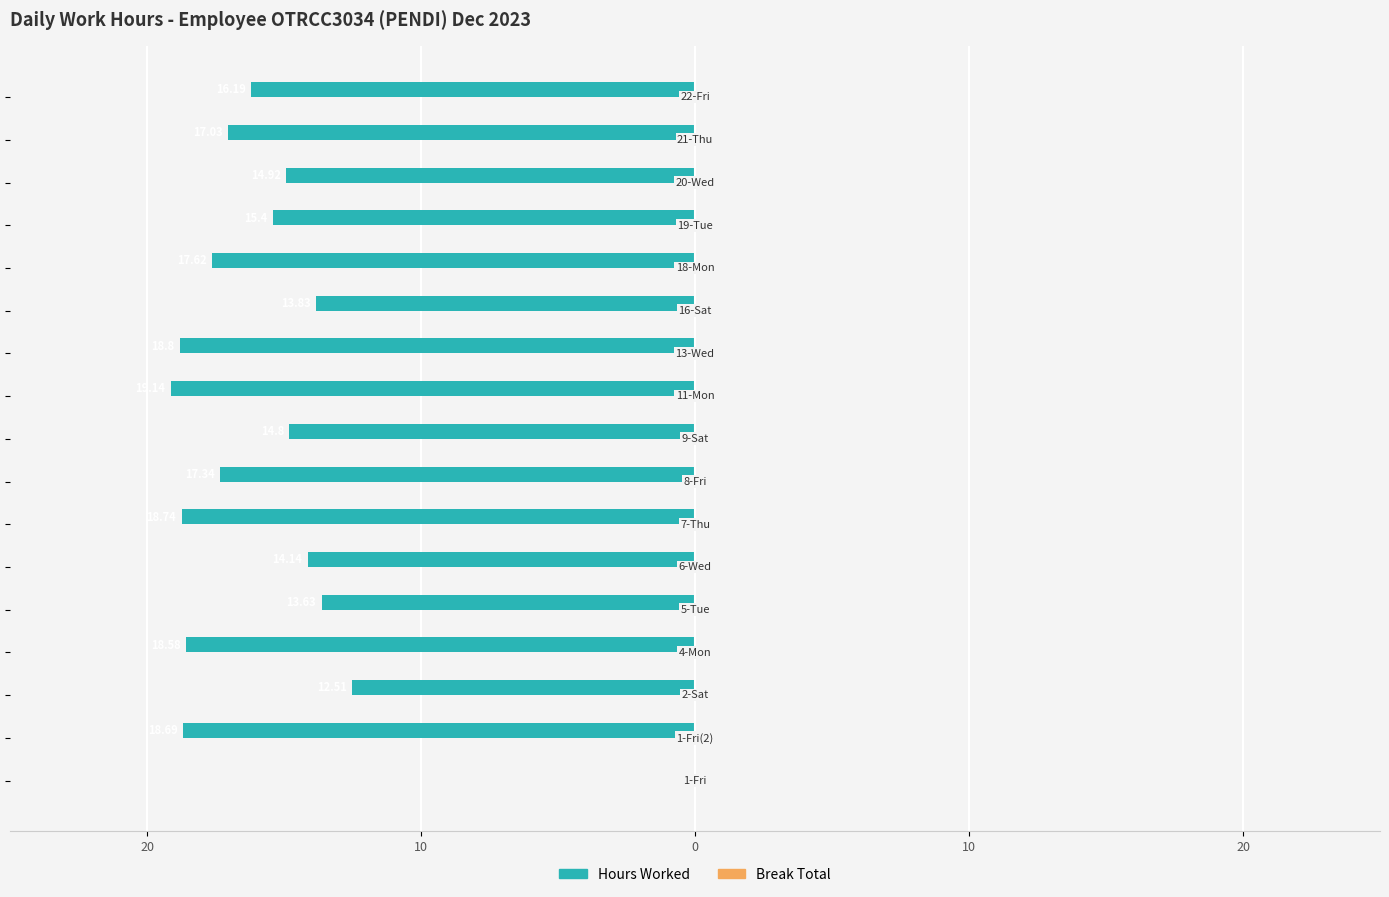

Are the bars horizontal?

Yes